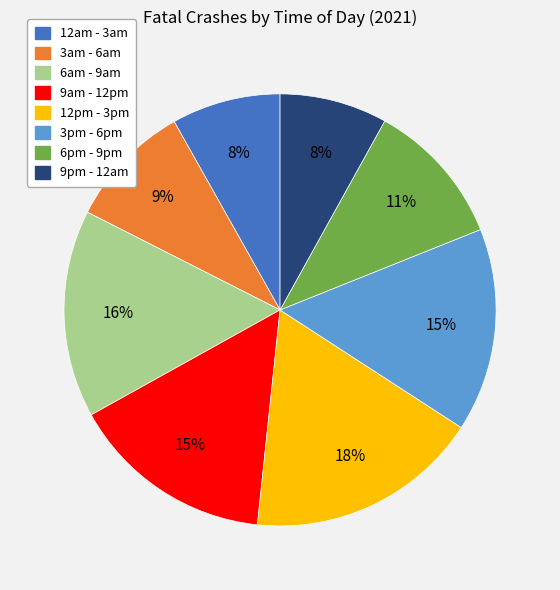

Count the number of slices in the pie.

8